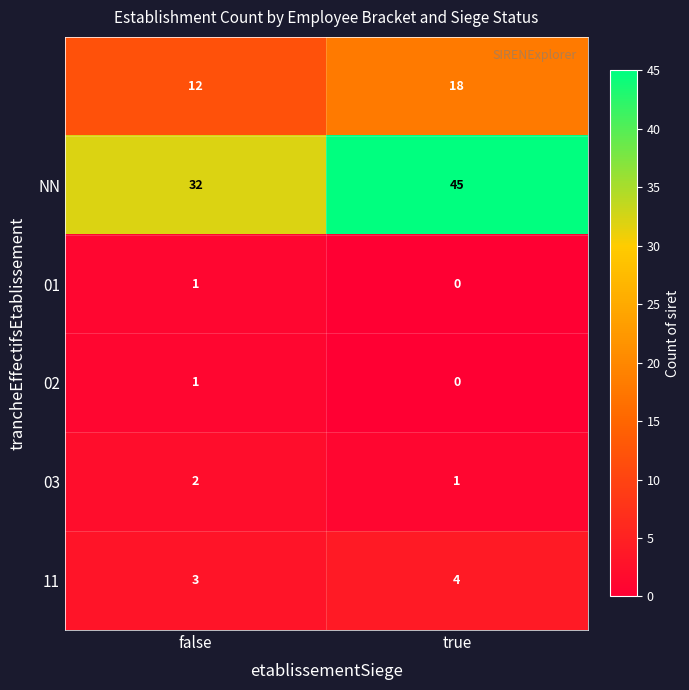

At which category is the sum across all series the highest?

true